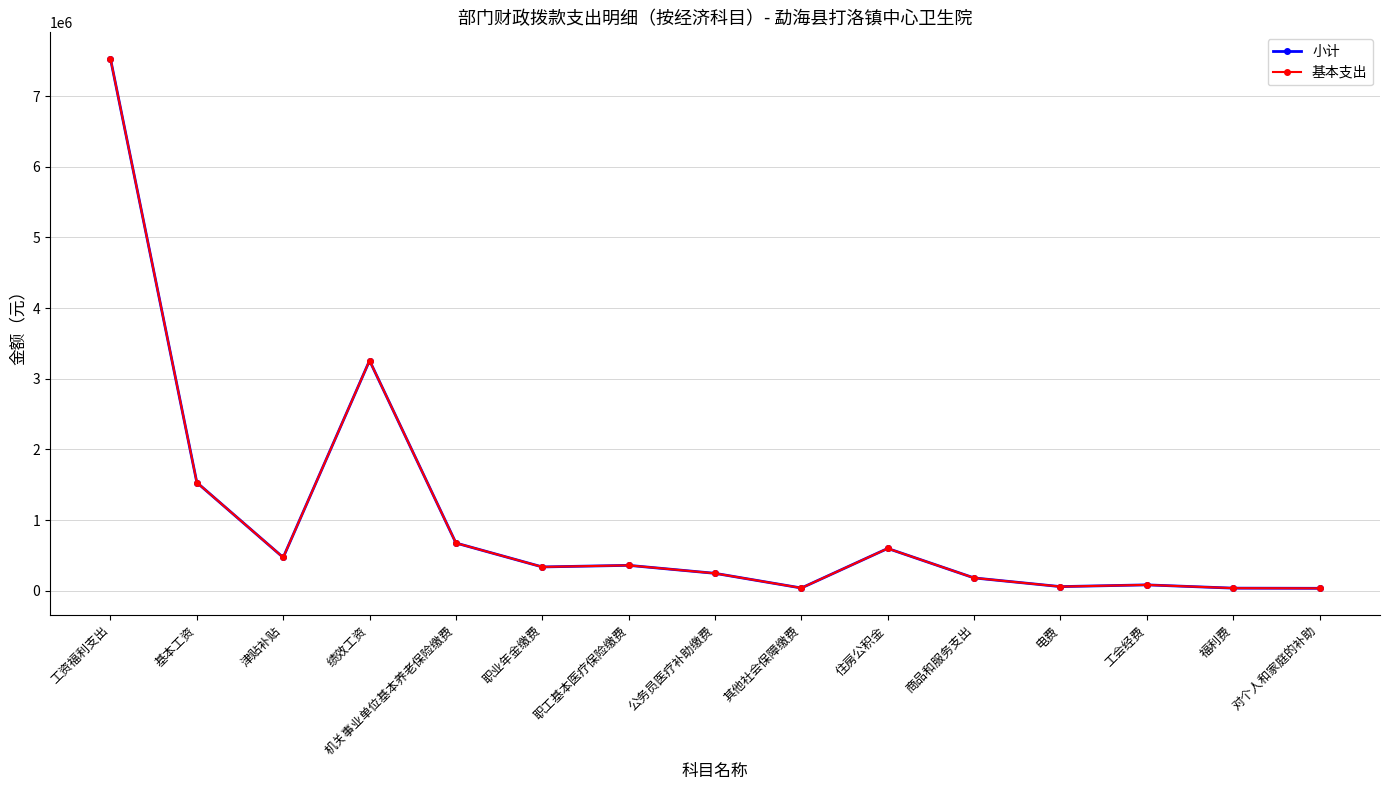

What is the label of the 2nd point from the right?

福利费